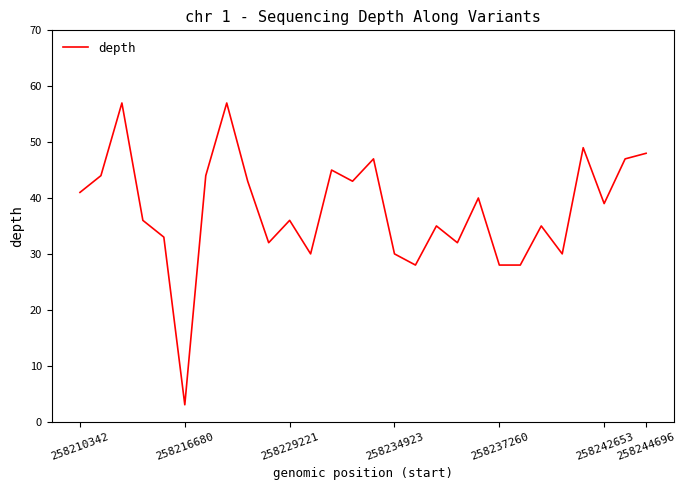

What is the difference between the maximum and second lowest values?

29